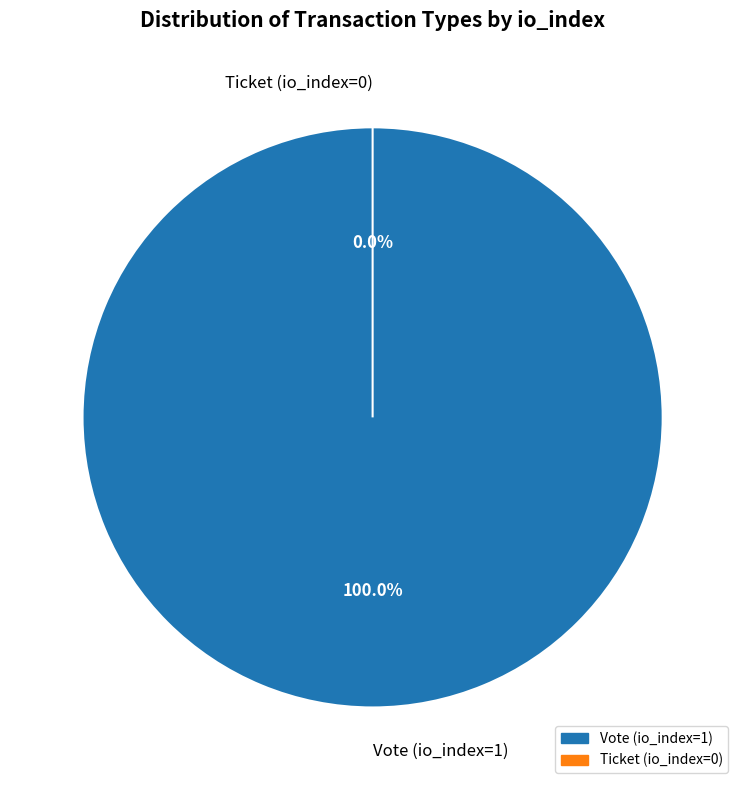

Rank the categories by value from highest to lowest.

Vote (io_index=1), Ticket (io_index=0)